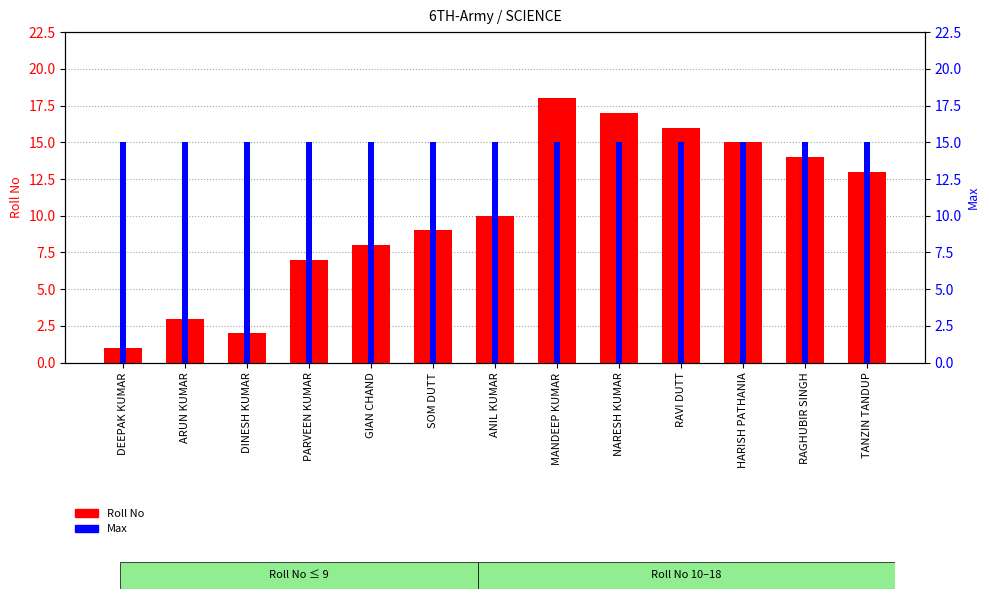

Which category has the highest value across all series?

MANDEEP KUMAR